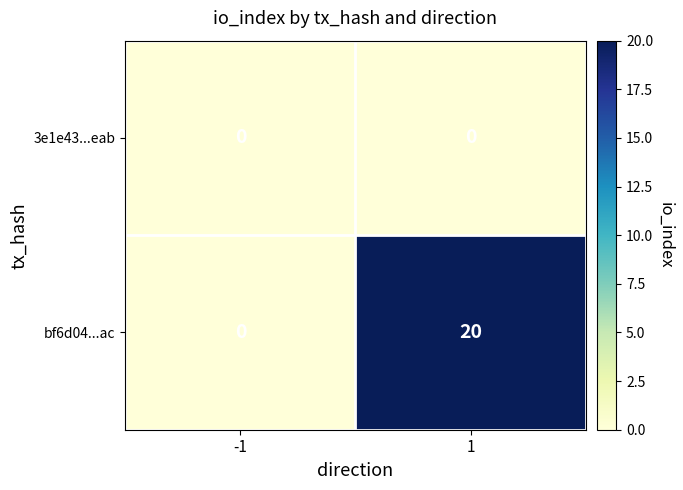

Which series has the widest spread of values?

bf6d04...ac